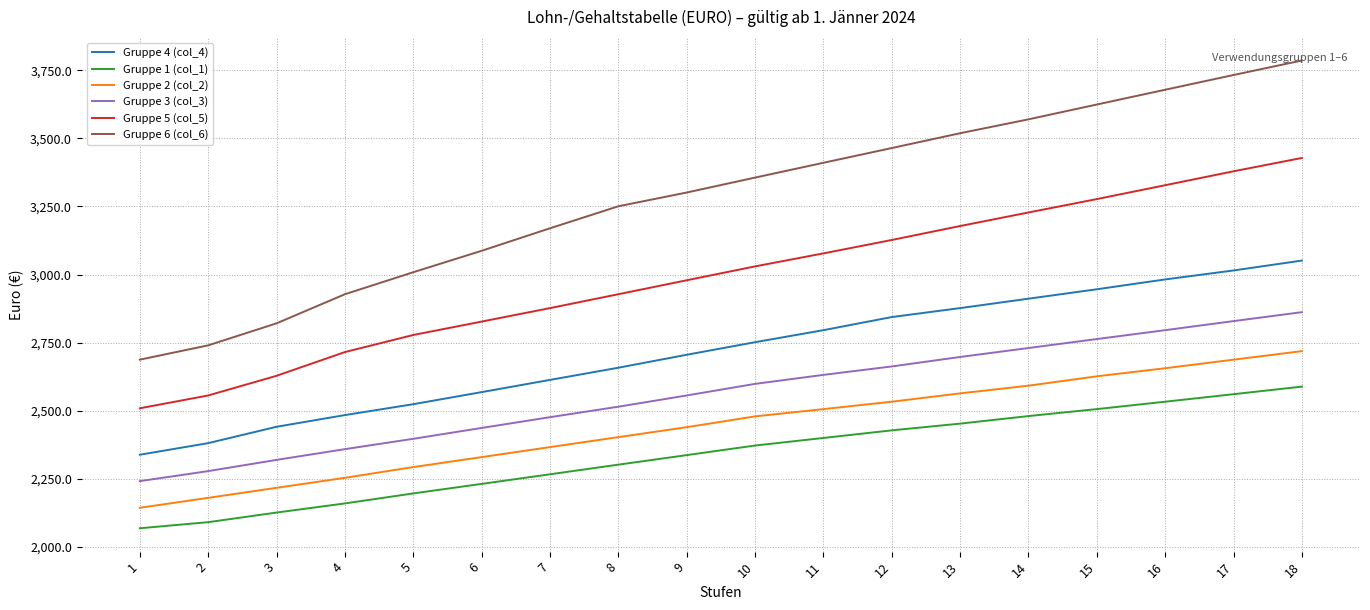

Which series has the largest total across all categories?

Gruppe 6 (col_6)